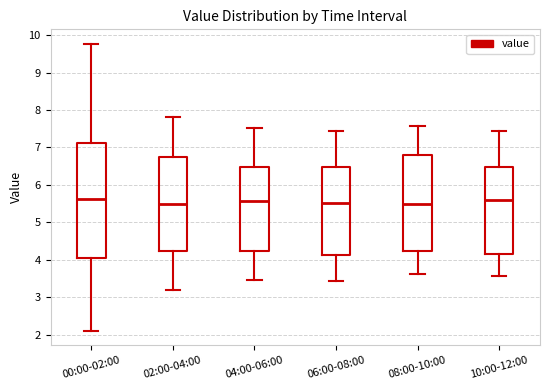

Where does the median line of the box for 04:00-06:00 sit on the y-axis? The values are not printed on the chart, so give them approximately, as read against the axis.

5.6